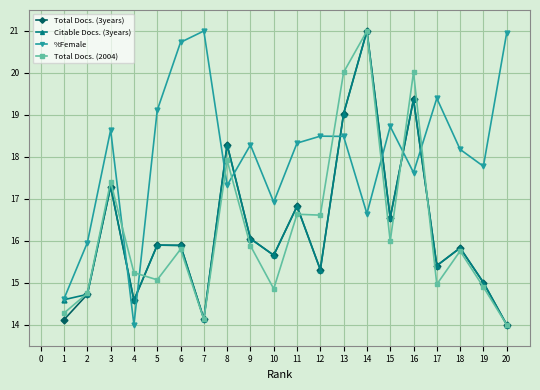

Between 2 and 10, which series saw the biggest shift?

%Female